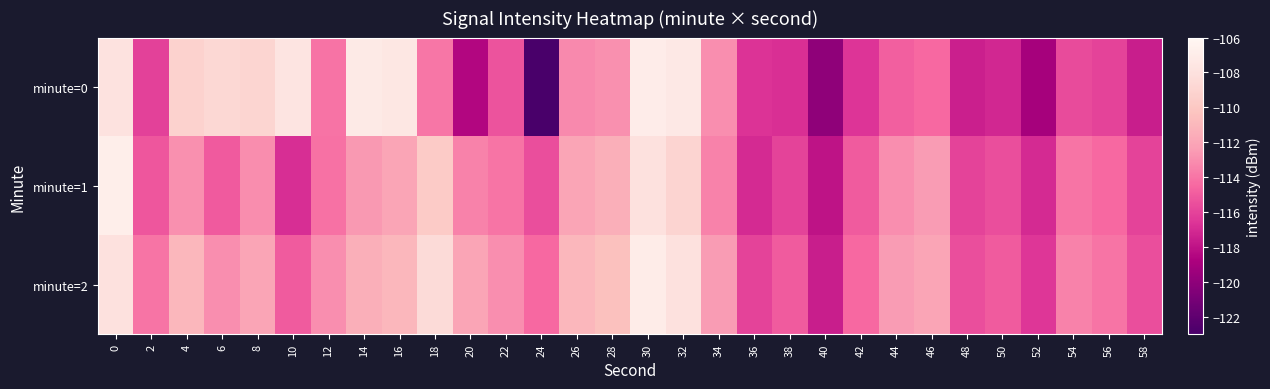

What is the total value across all series at 16?

-330.5